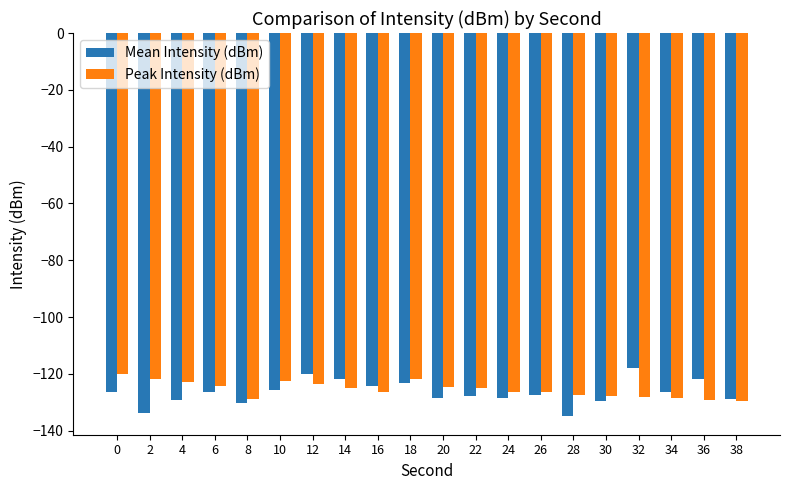

What is the value of the Mean Intensity (dBm) bar at the 10th from the left?

-123.4